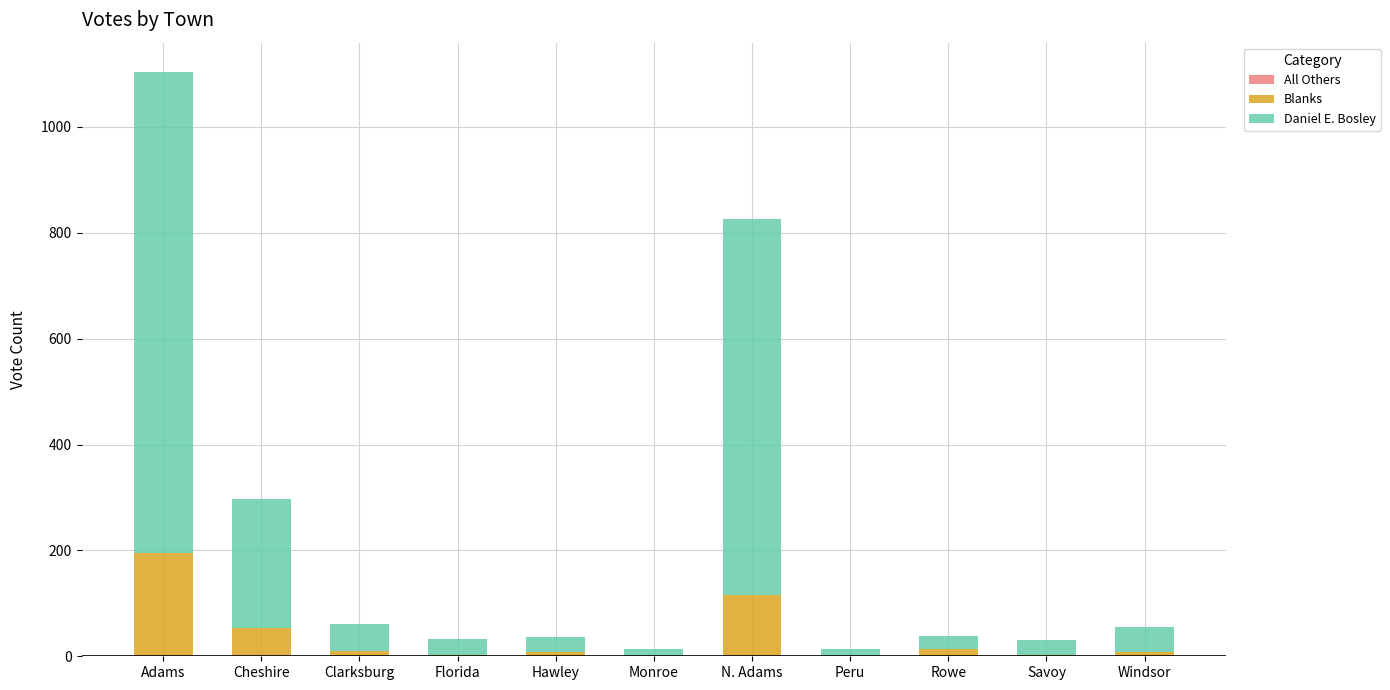

At which category is the sum across all series the highest?

Adams